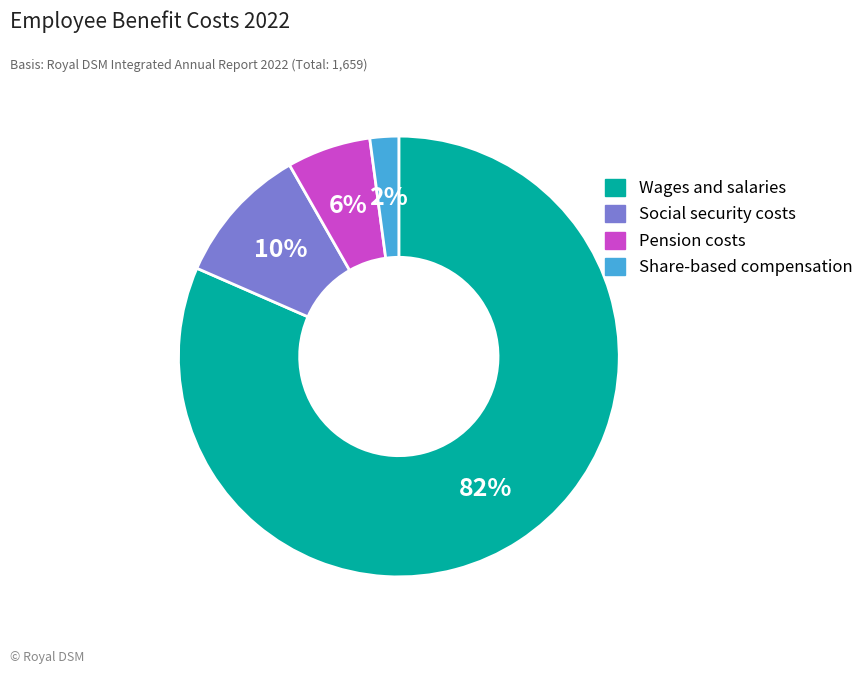

Which slice is the largest?

Wages and salaries